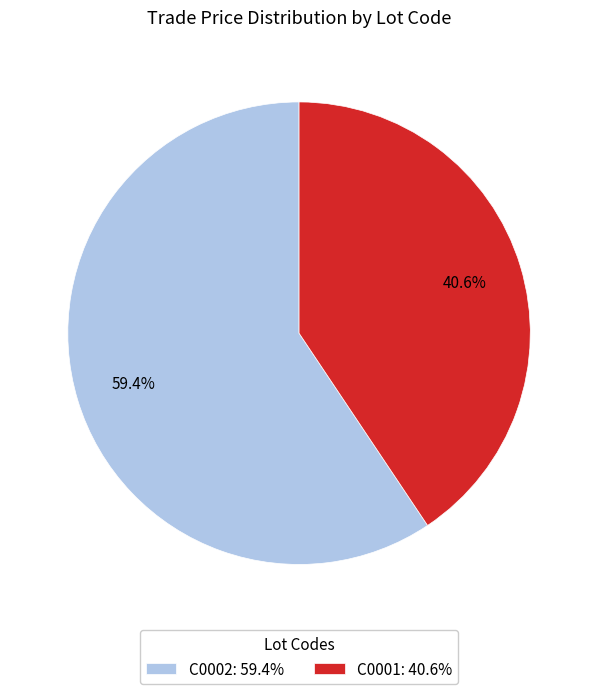

Does C0001 account for over 50% of the chart?

No